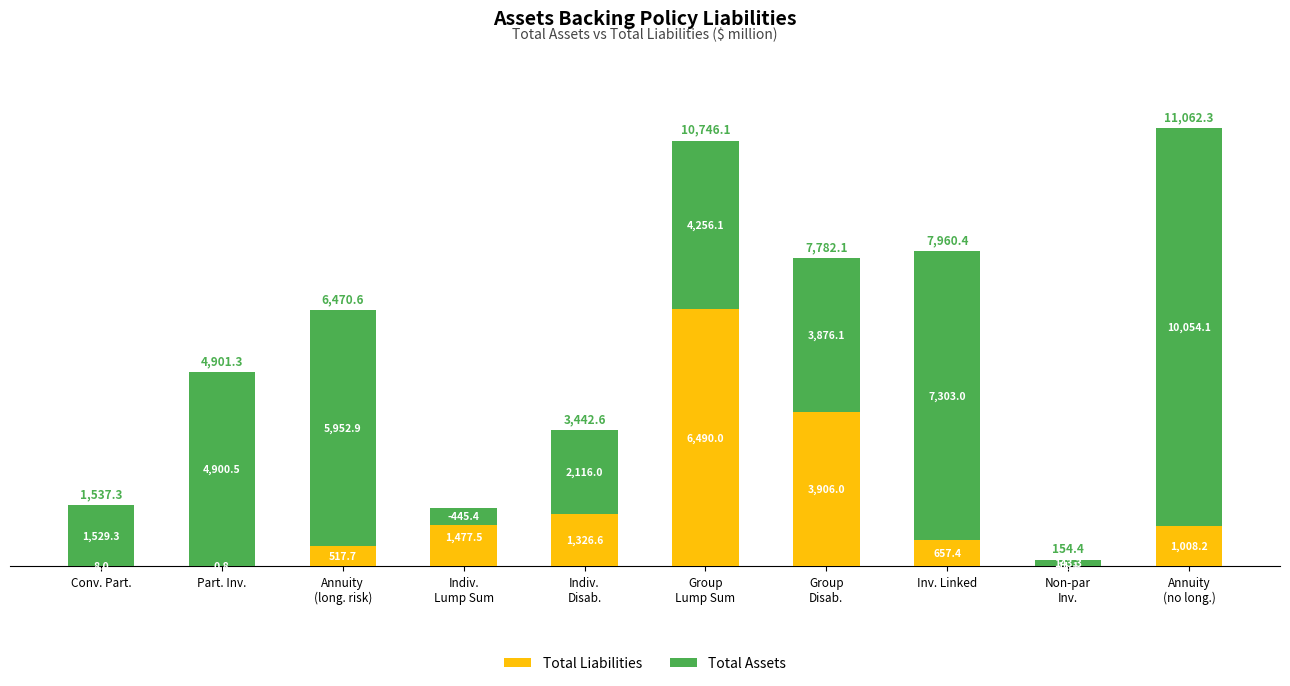

How many negative values does the Total Assets series have?

1